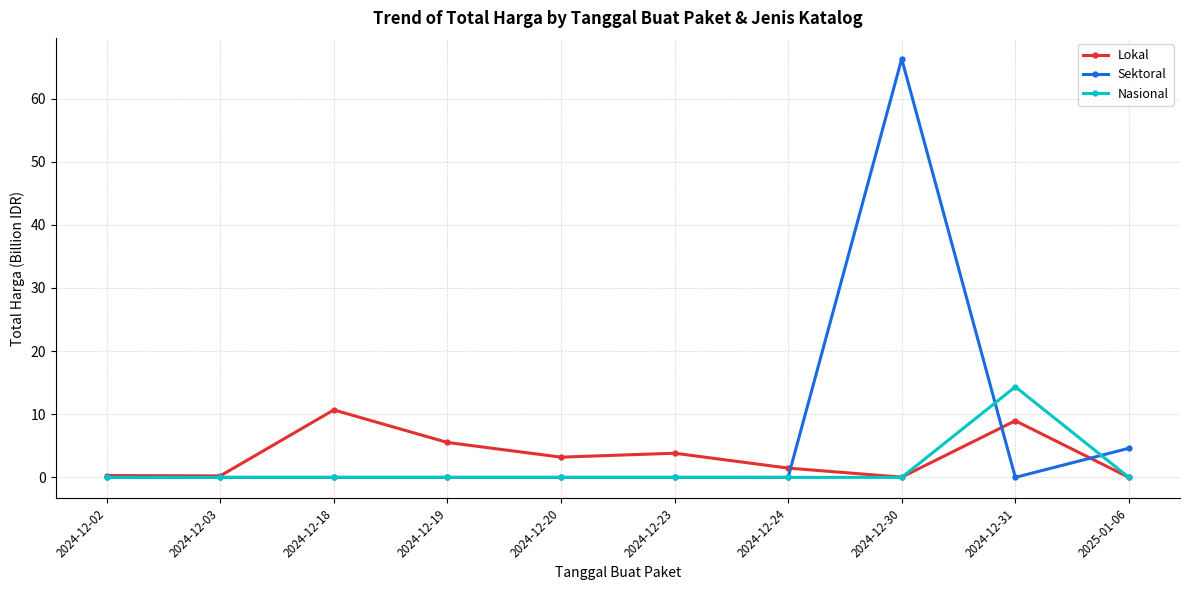

Does the chart have visible grid lines?

Yes